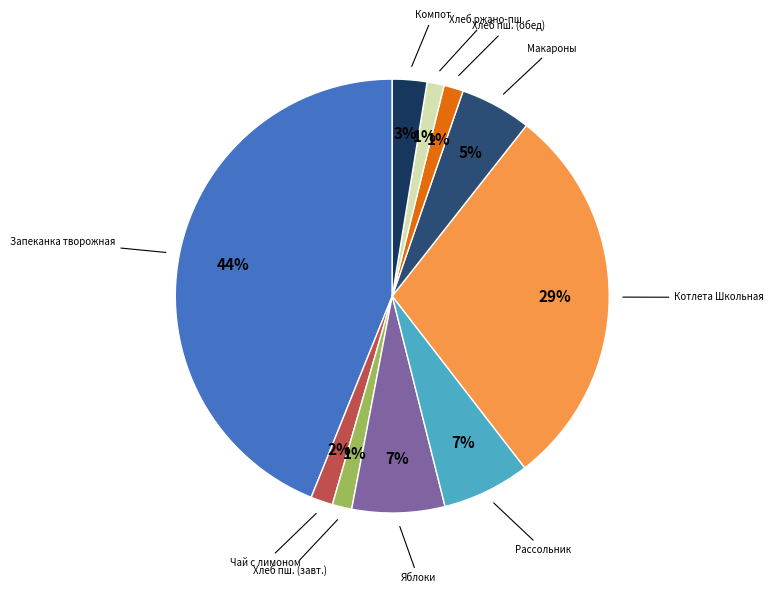

How many segments does this pie chart have?

10